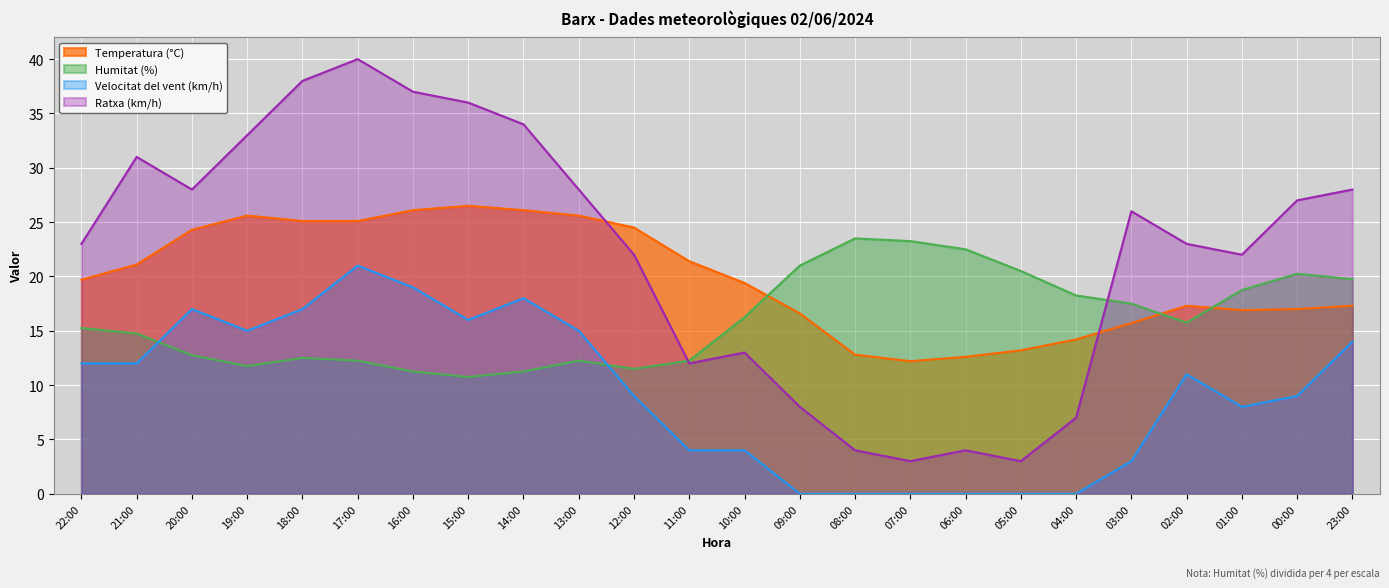

The value of Temperatura (°C) at 03:00 is 26.5. True or false?

False